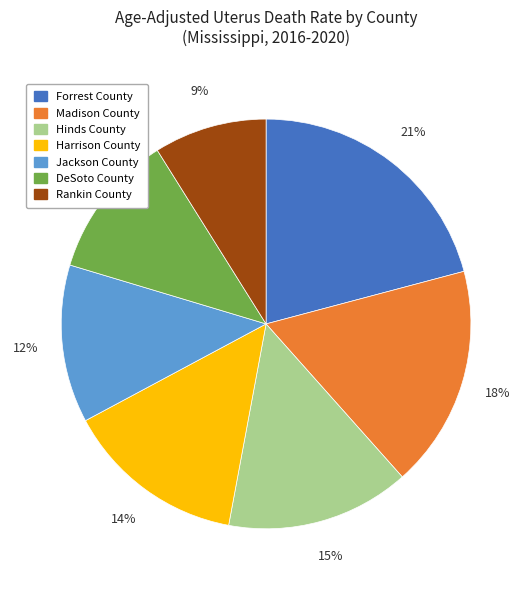

To the nearest percent, what is the difference between the Rankin County and Madison County slice percentages?

9%